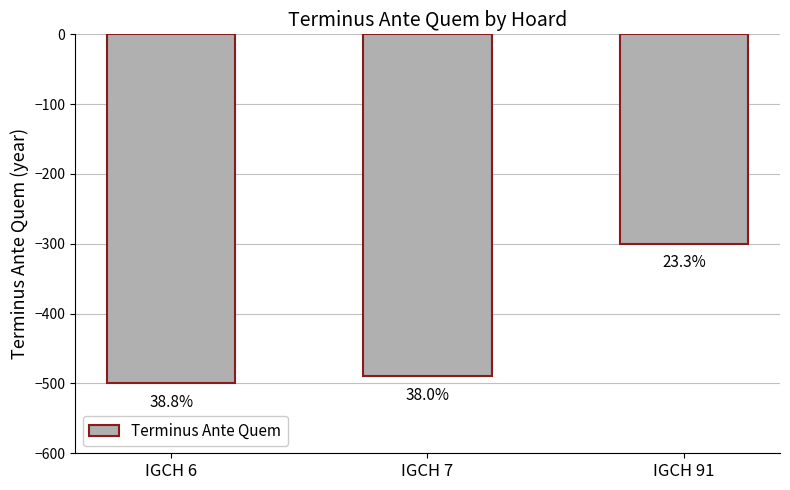

List the labels in order of value, largest first.

IGCH 91, IGCH 7, IGCH 6